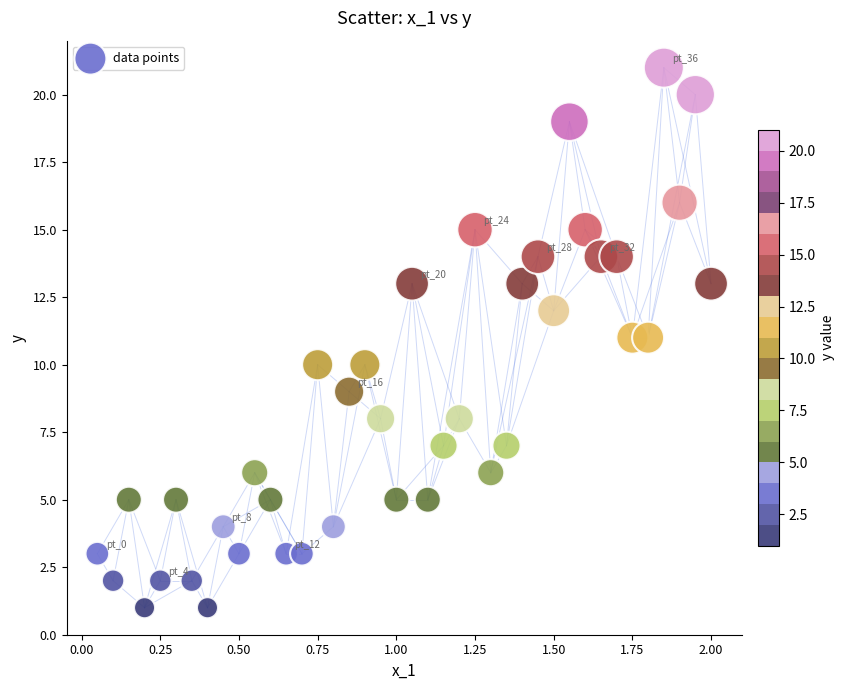

What is the range of Y values (max minus min)?

20